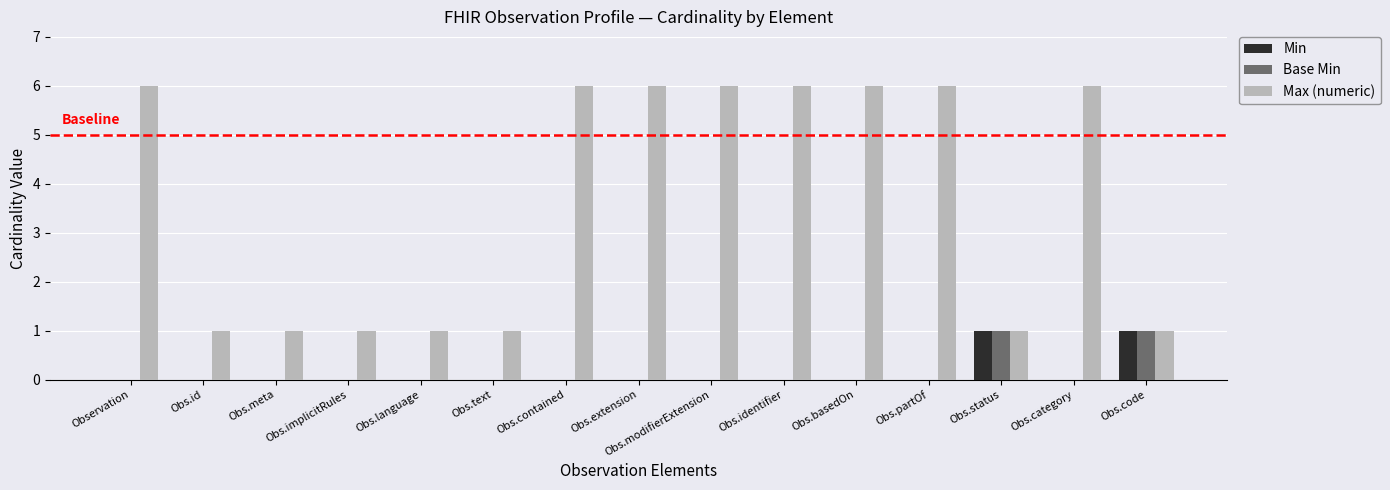

What is the highest value of the Max (numeric) series?

6